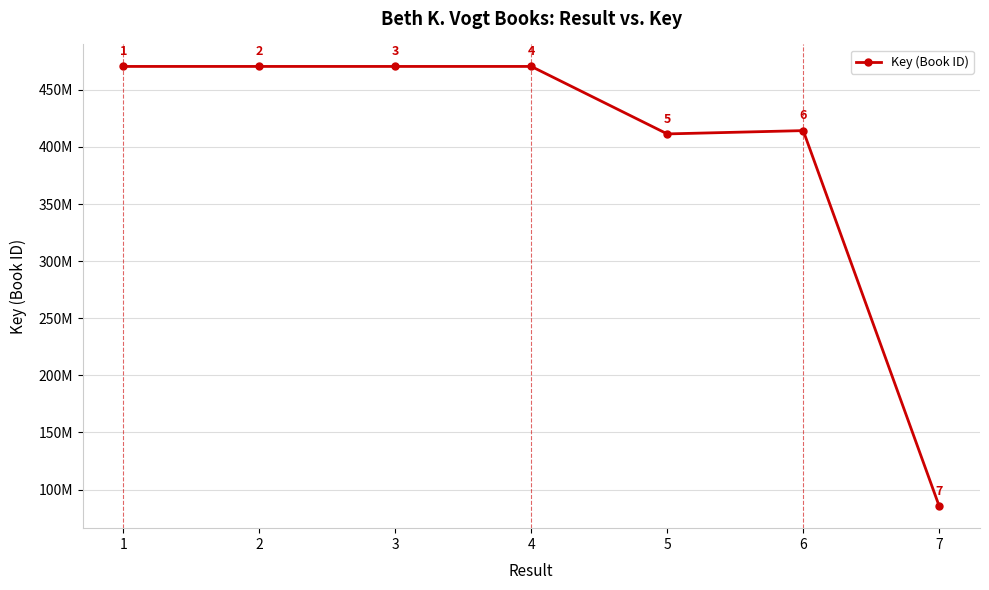

List the labels in order of value, smallest first.

7, 5, 6, 3, 1, 4, 2